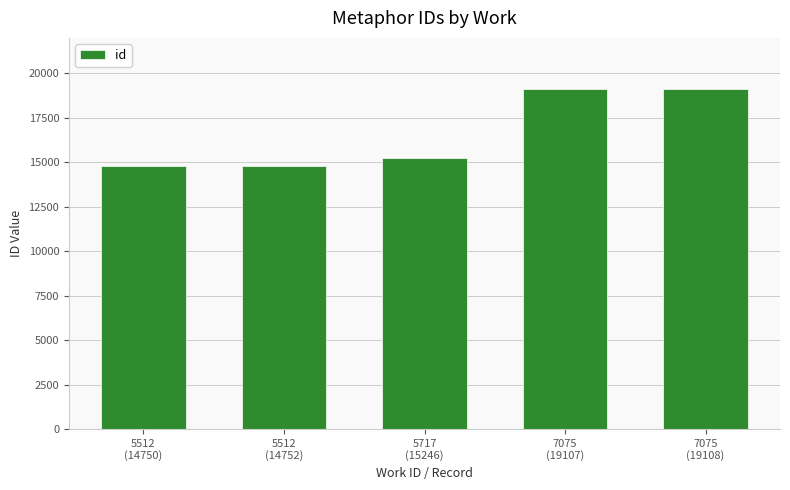

Which has a higher value, 5512
(14750) or 7075
(19108)?

7075
(19108)